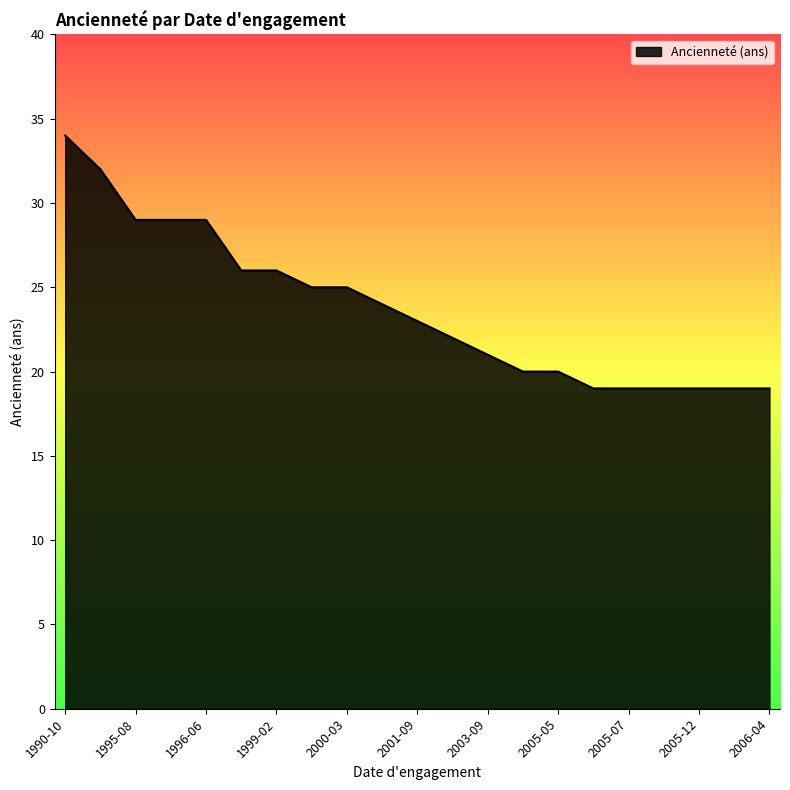

How many distinct data groups are displayed?

1